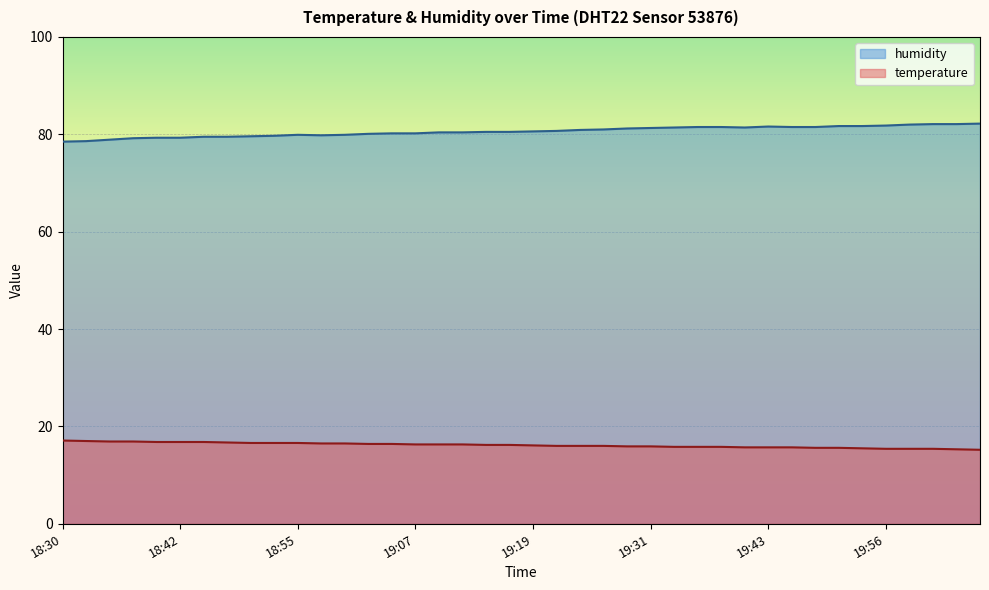

At which label does humidity first exceed 80?

19:02